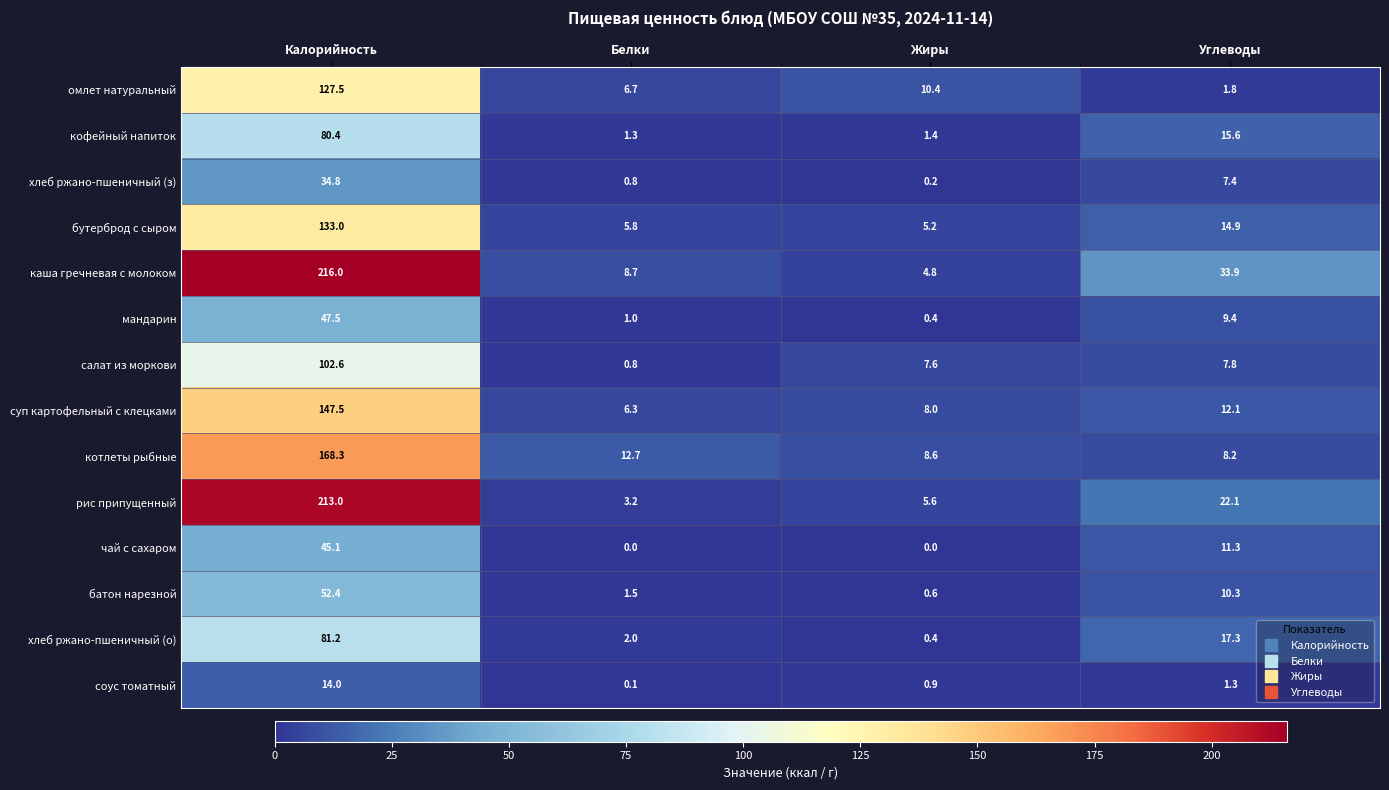

What is the spread (max minus min) of values at Белки?

12.7